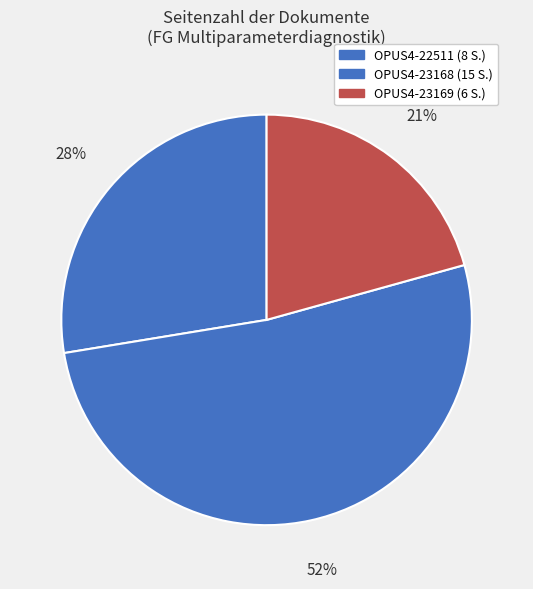

To the nearest percent, what is the combined percentage of OPUS4-22511 and OPUS4-23168?

79%